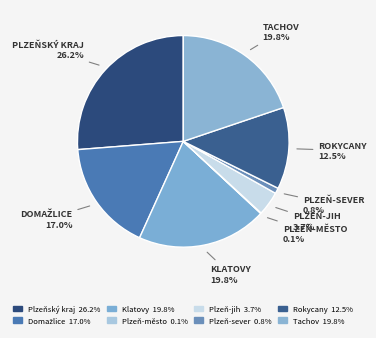

How many segments does this pie chart have?

8